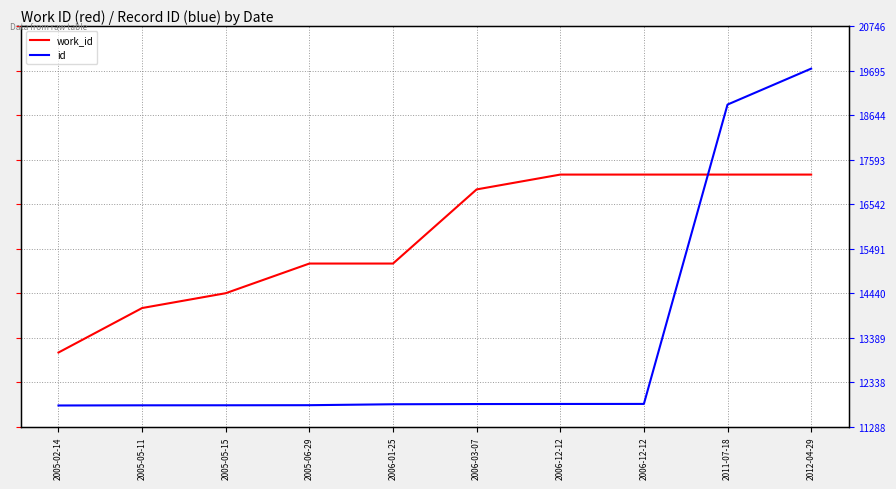

At which category is the sum across all series the highest?

2012-04-29